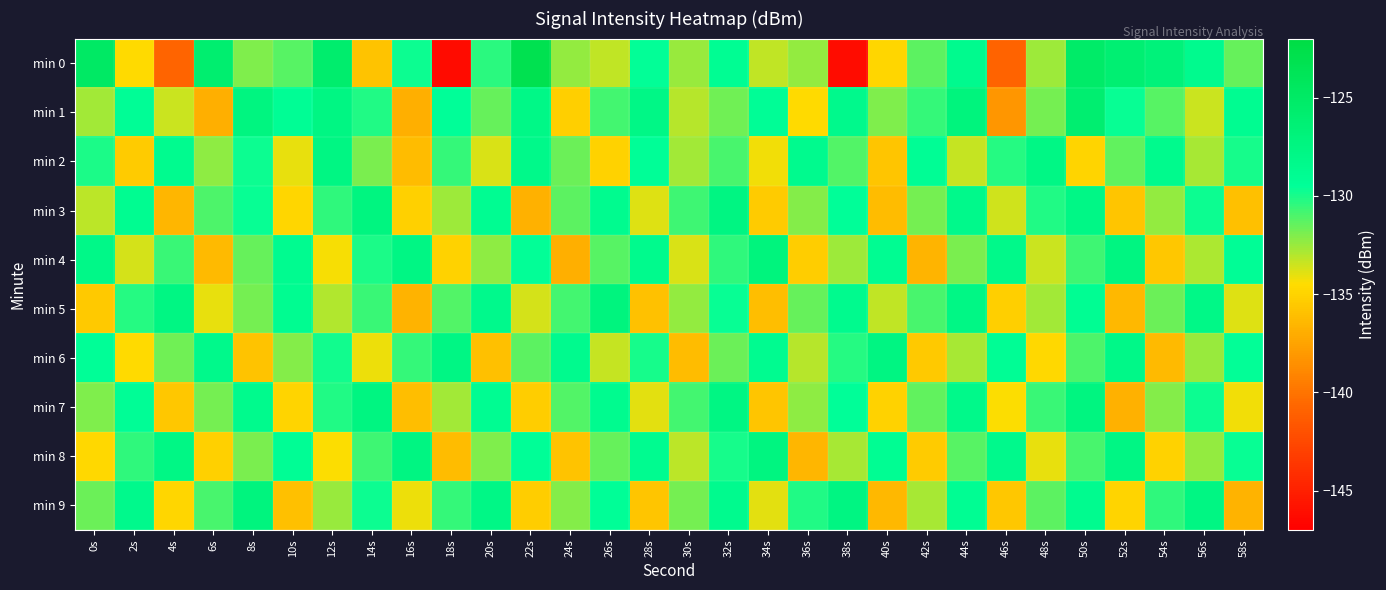

How many distinct data groups are displayed?

10